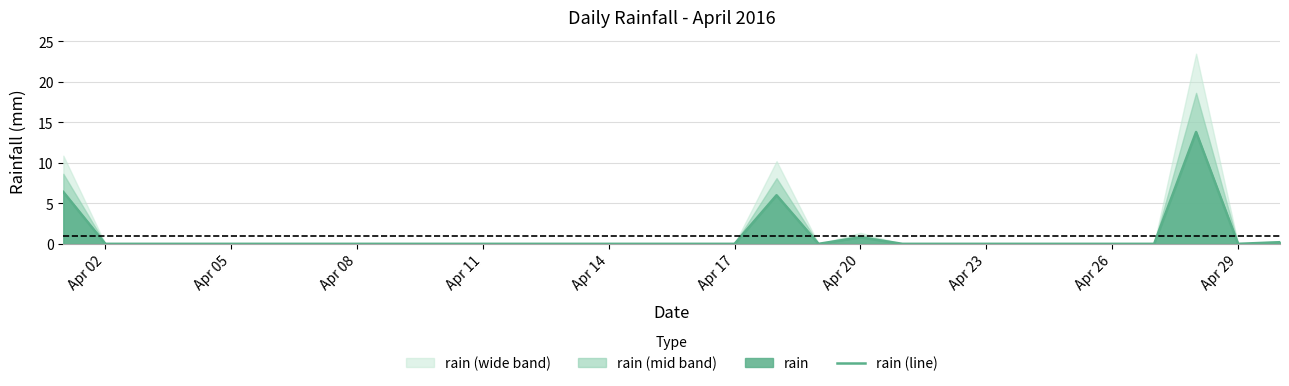

True or false: rain (line) has a value of 0.0 at Apr 26.

True